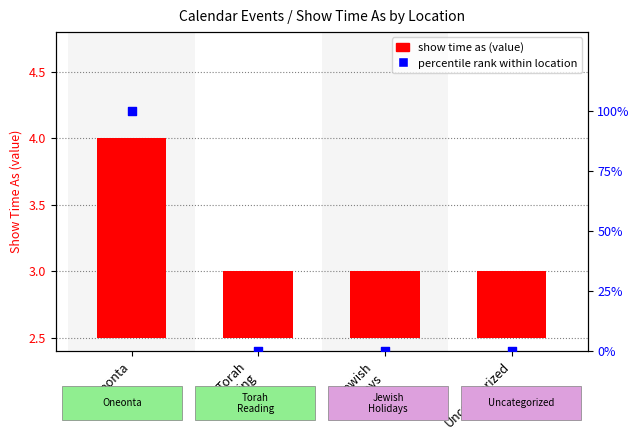

At how many categories does at least one series exceed 46?

1